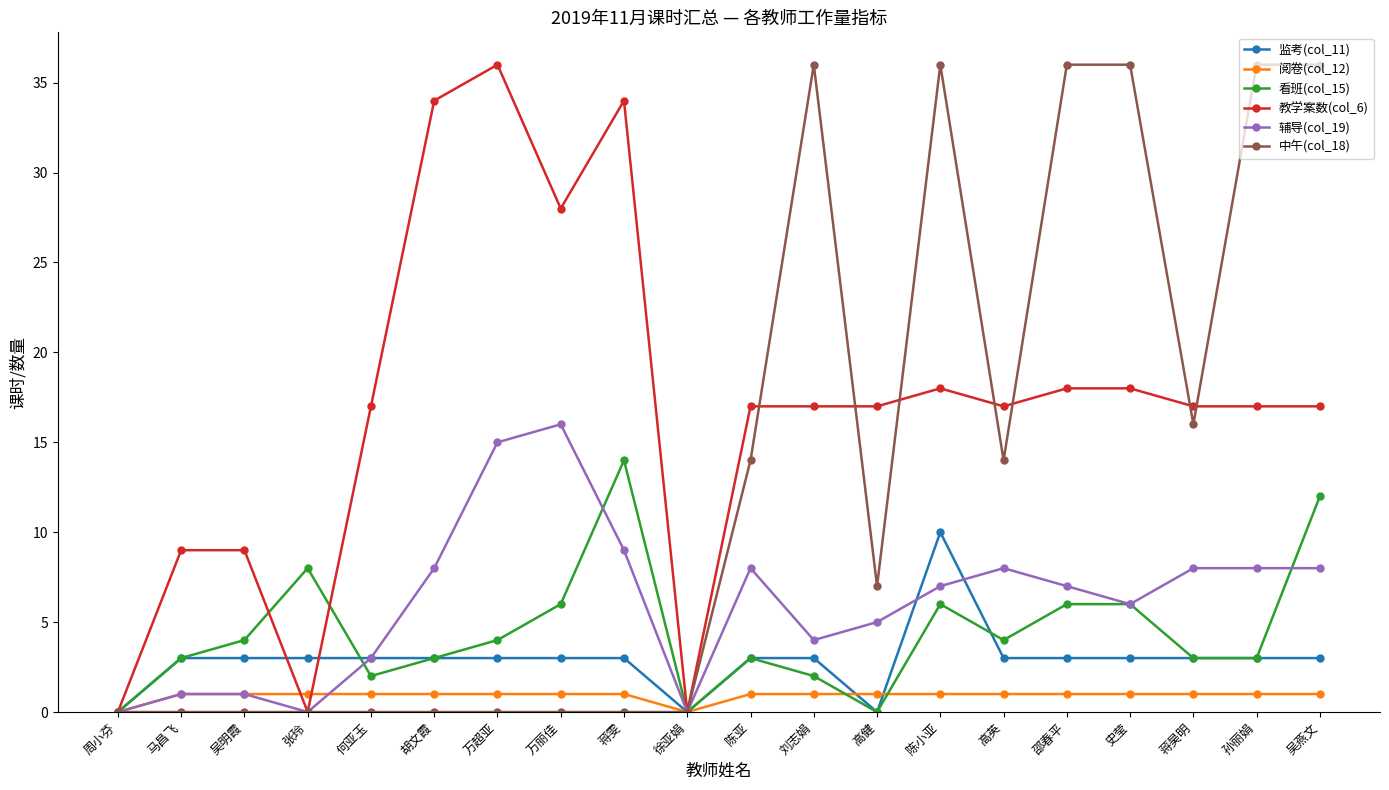

True or false: 中午(col_18) has a value of 36 at 邵春平.

True